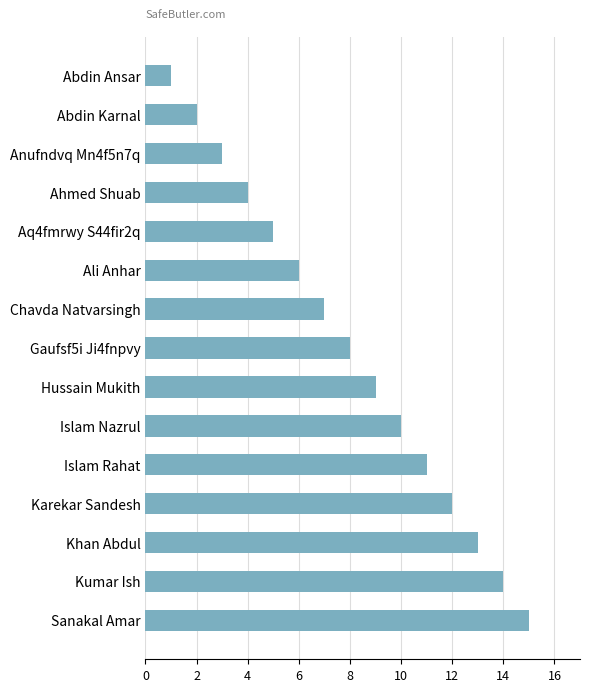

How many bars are there in total?

15